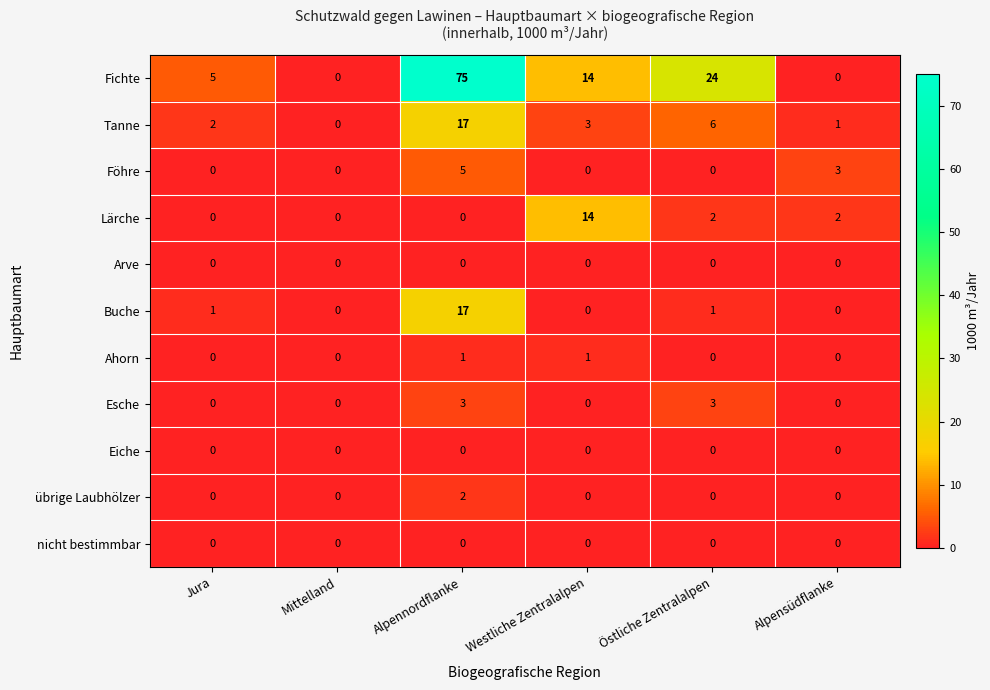

Which category has the highest value in the Tanne series?

Alpennordflanke